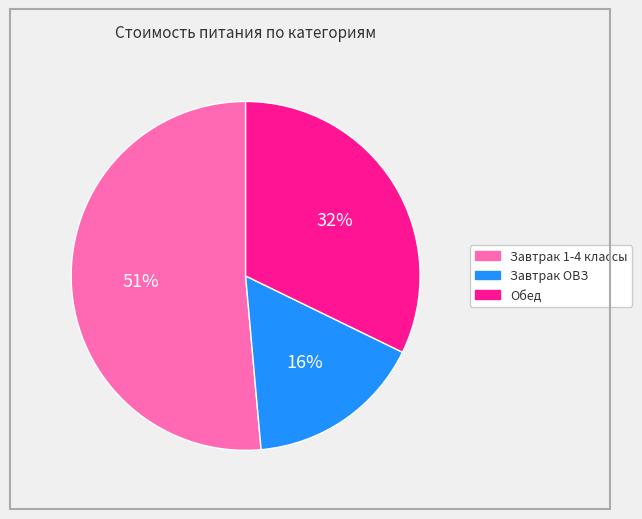

Does Завтрак 1-4 классы account for over 50% of the chart?

Yes